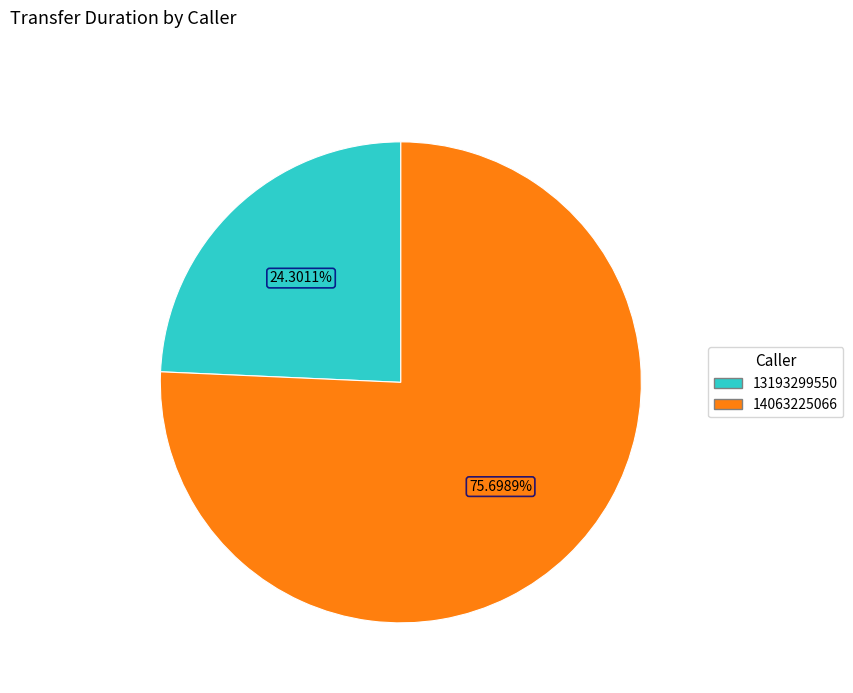

Which slice represents more than half of the pie?

14063225066